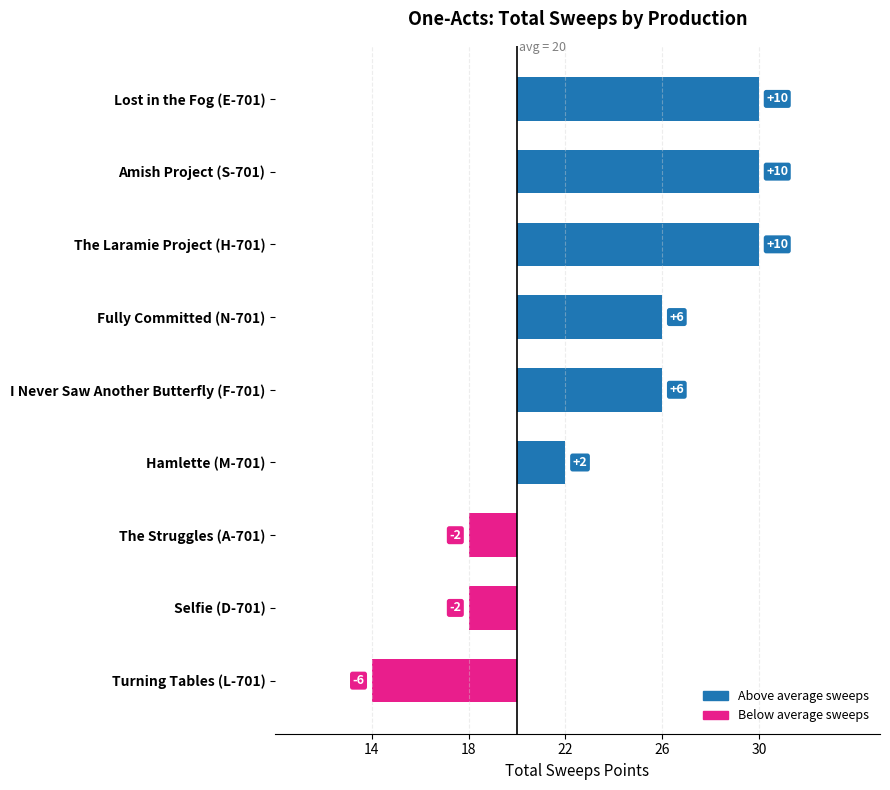

What is the change in value from Amish Project (S-701) to The Struggles (A-701)?

-12